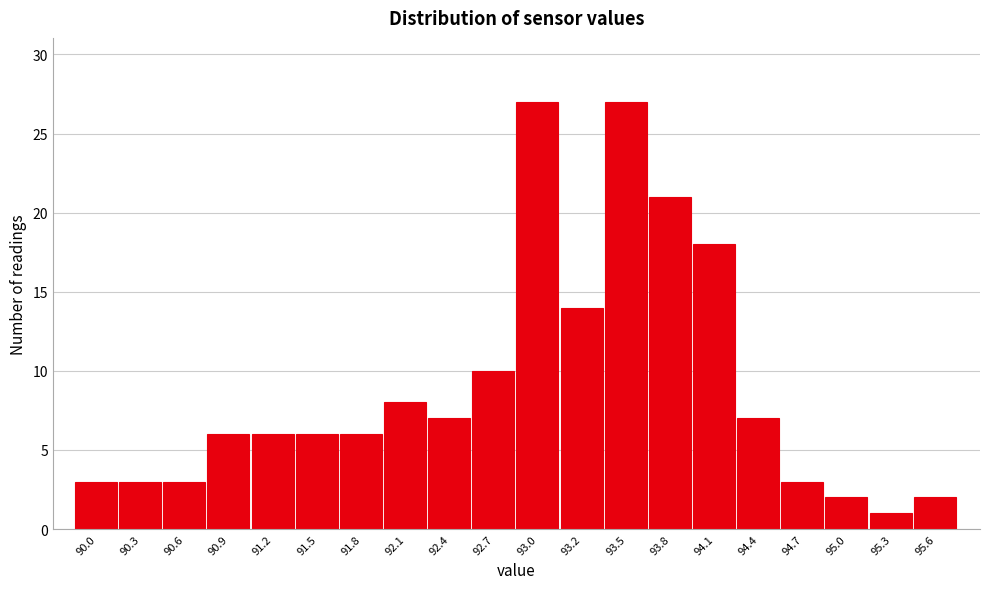

Reading left to right, what are all the values shown in this chart?

3	3	3	6	6	6	6	8	7	10	27	14	27	21	18	7	3	2	1	2